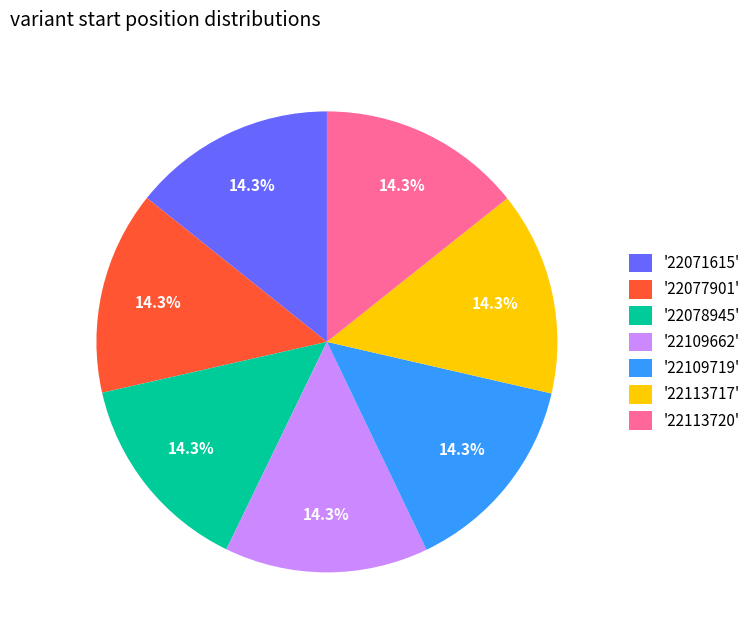

Combined, what portion of the pie is '22113720' and '22109719'?

28.6%